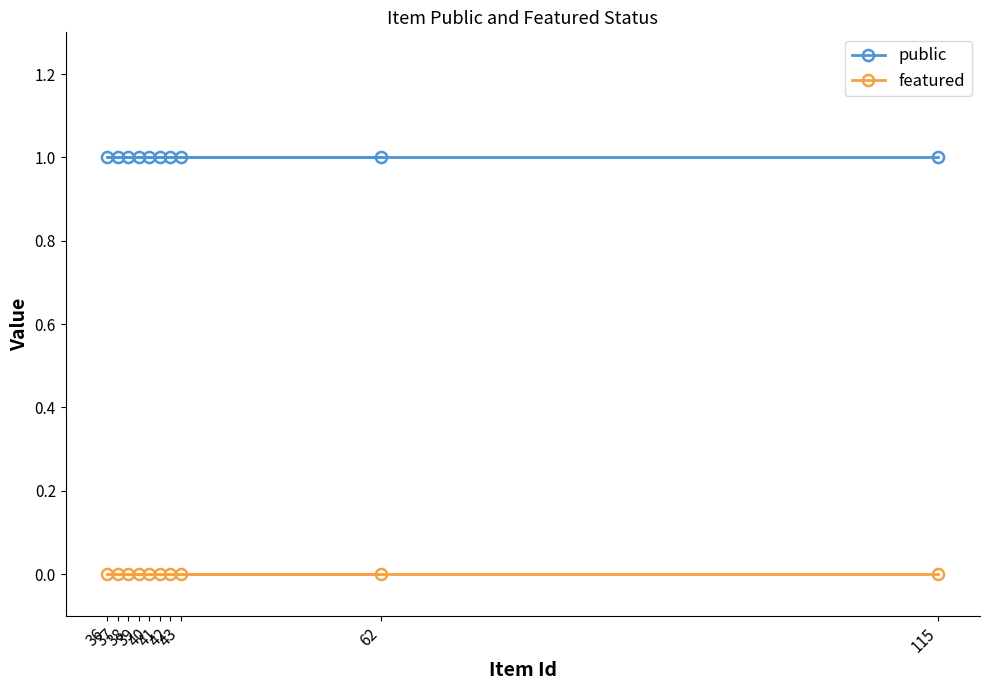

The public series shows 1 at 41. True or false?

True